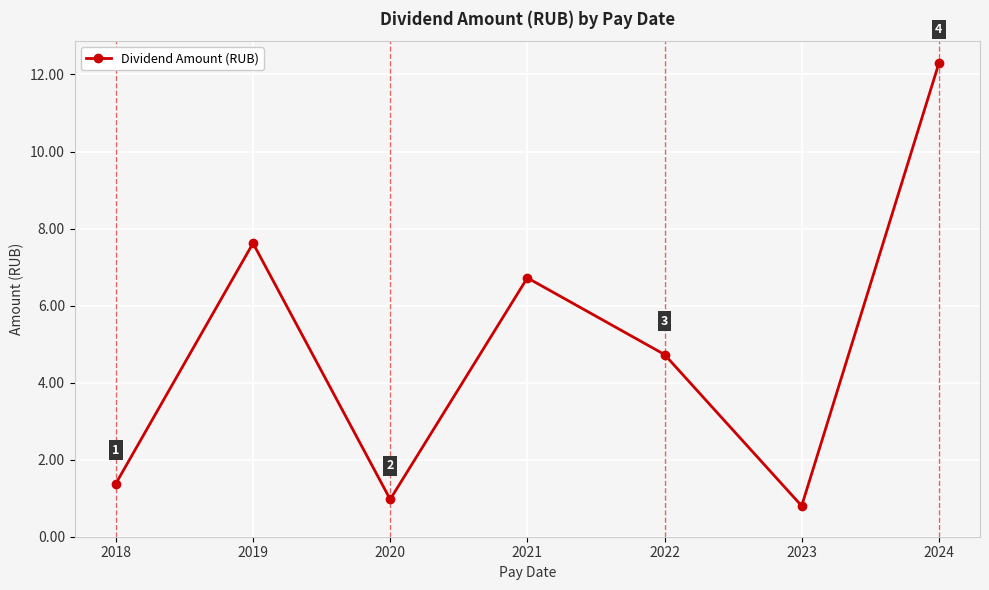

What is the value of the 3rd point from the left?

1.0